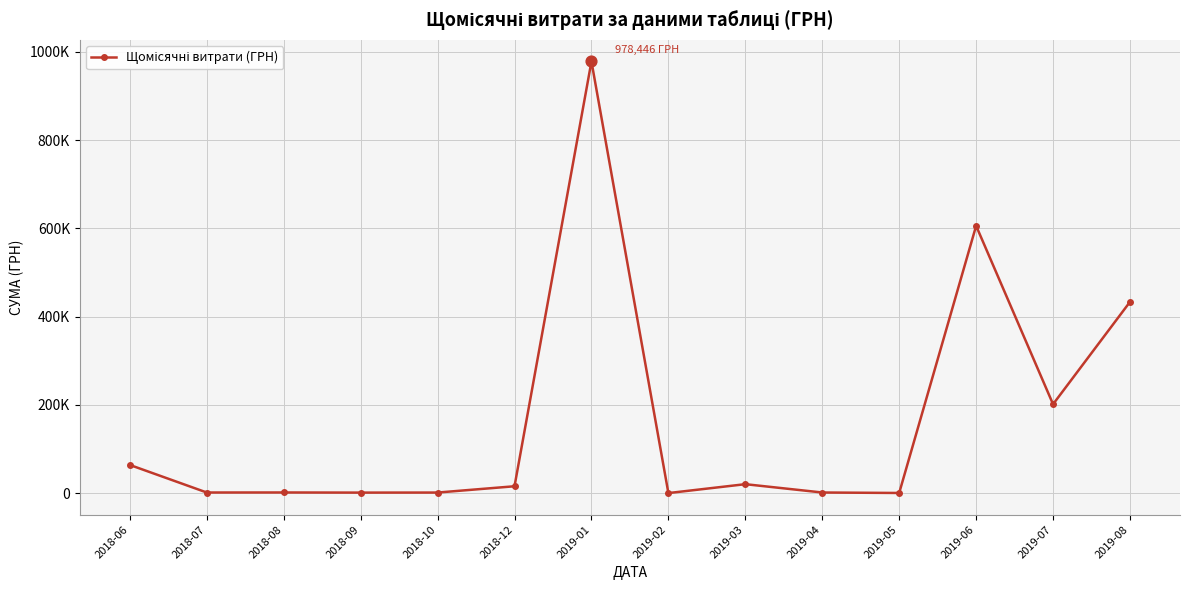

What is the change in value from 2019-04 to 2019-08?

+432124.1